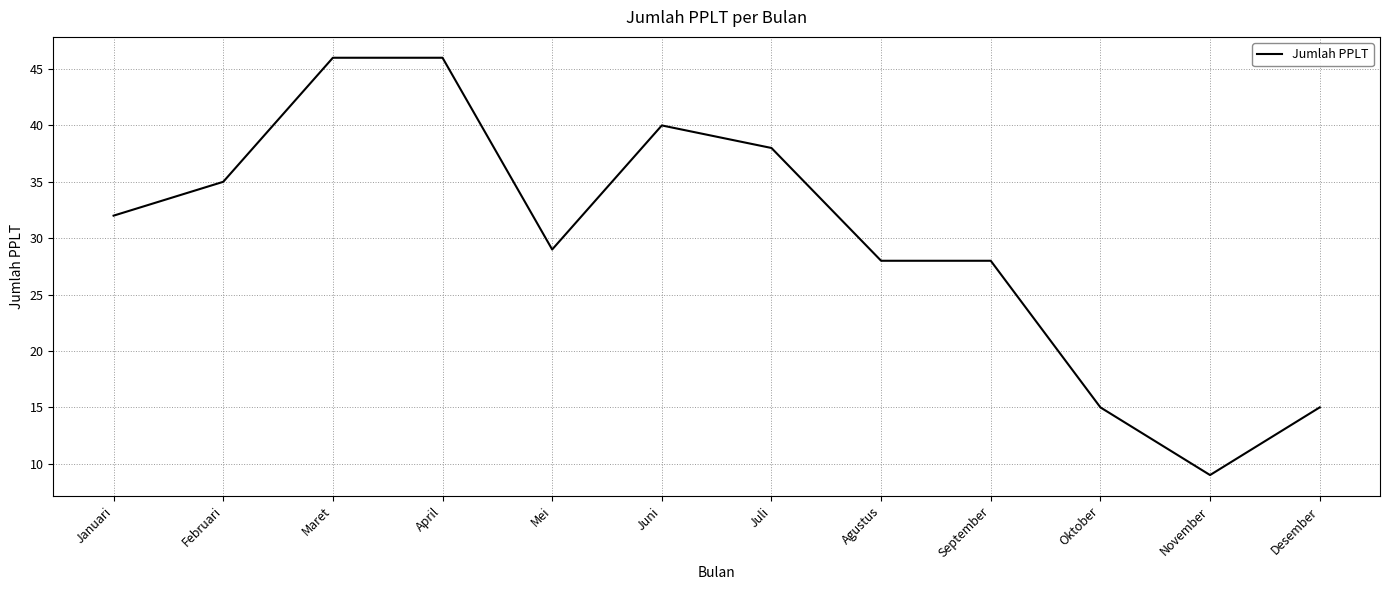

Reading left to right, transcribe all the data shown in this chart.

Januari=32	Februari=35	Maret=46	April=46	Mei=29	Juni=40	Juli=38	Agustus=28	September=28	Oktober=15	November=9	Desember=15